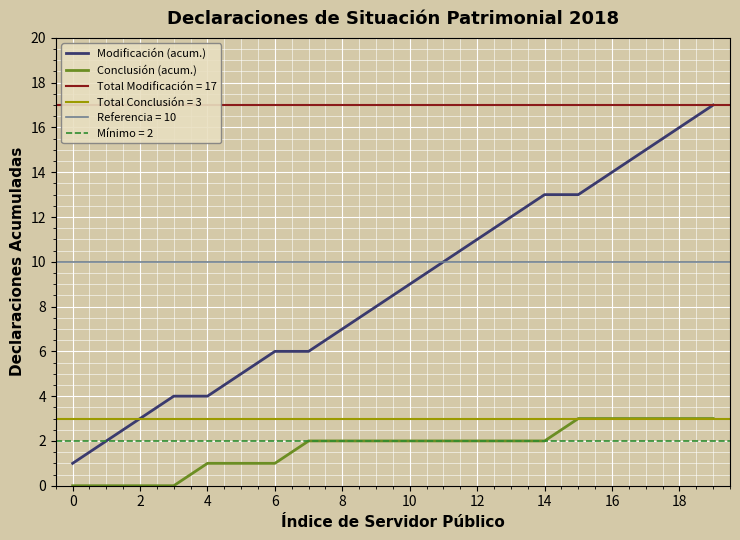

Which series has the largest range (max minus min)?

Modificación (acum.)